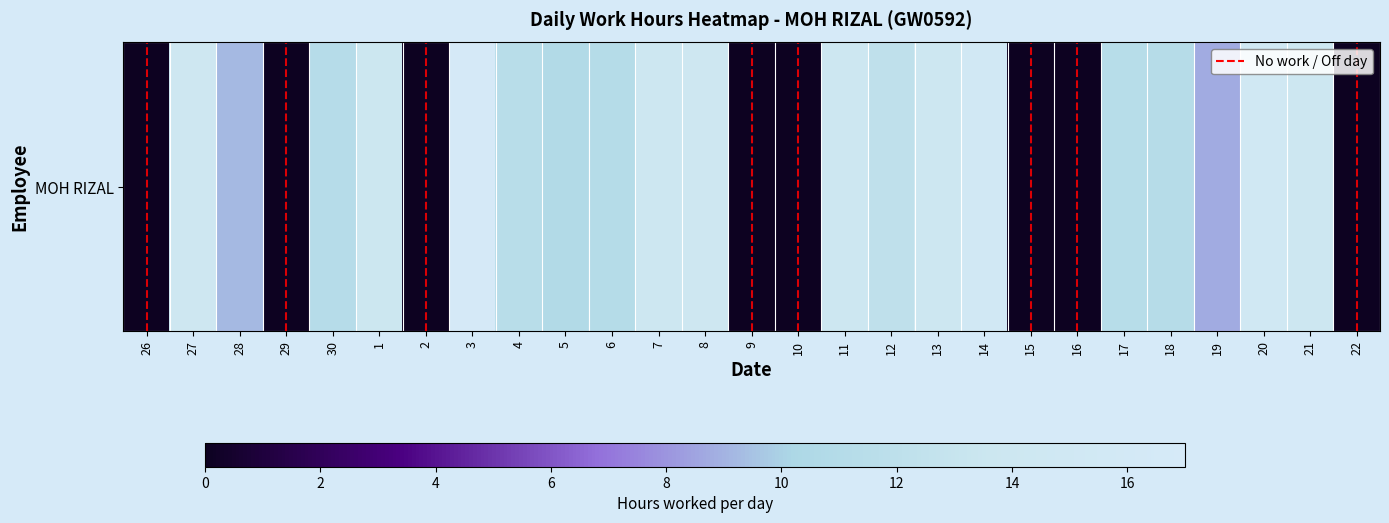

Which has a higher value, 15 or 4?

4